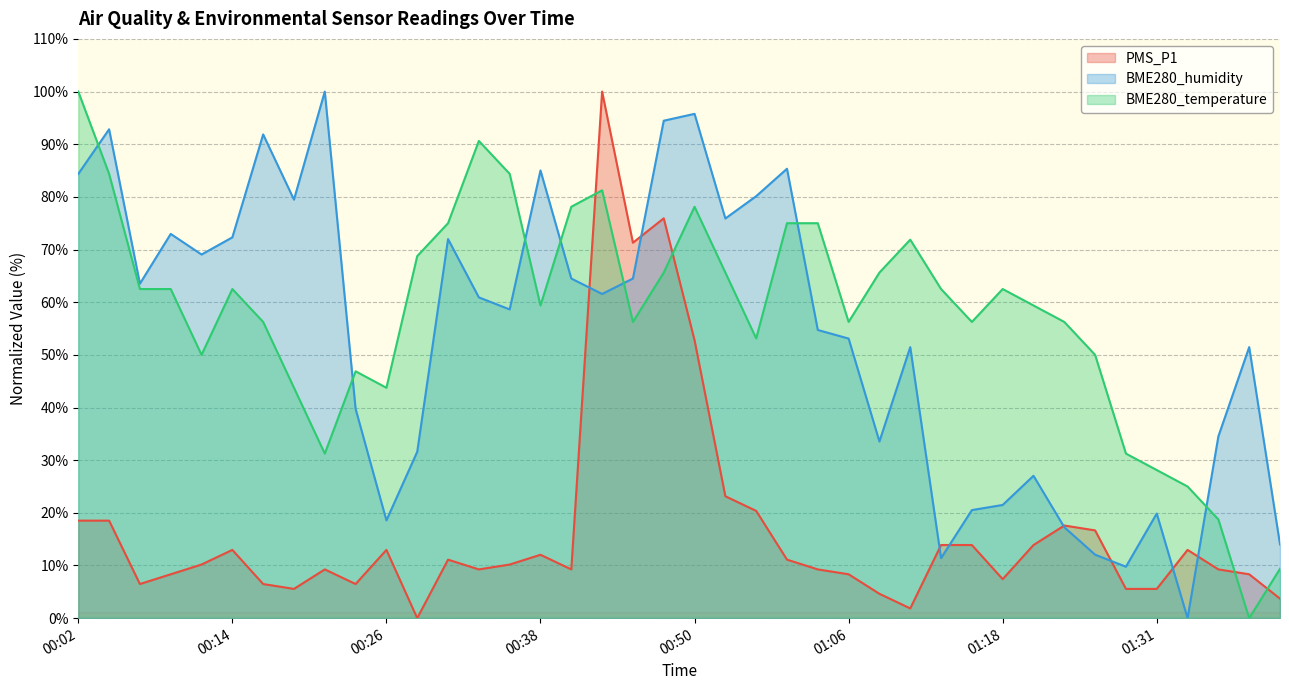

True or false: BME280_temperature and PMS_P1 intersect in this chart.

True